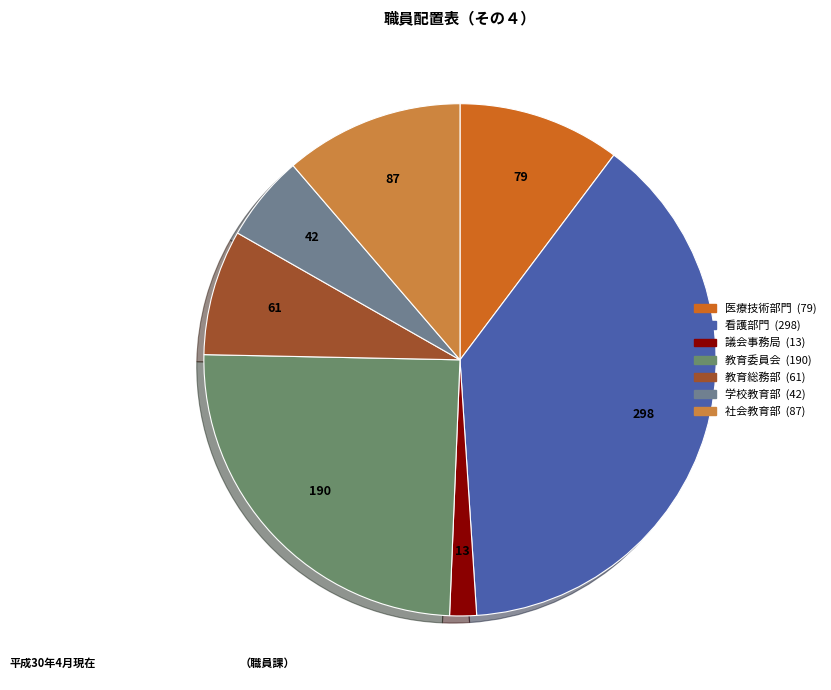

What is the smallest slice in the pie chart?

議会事務局